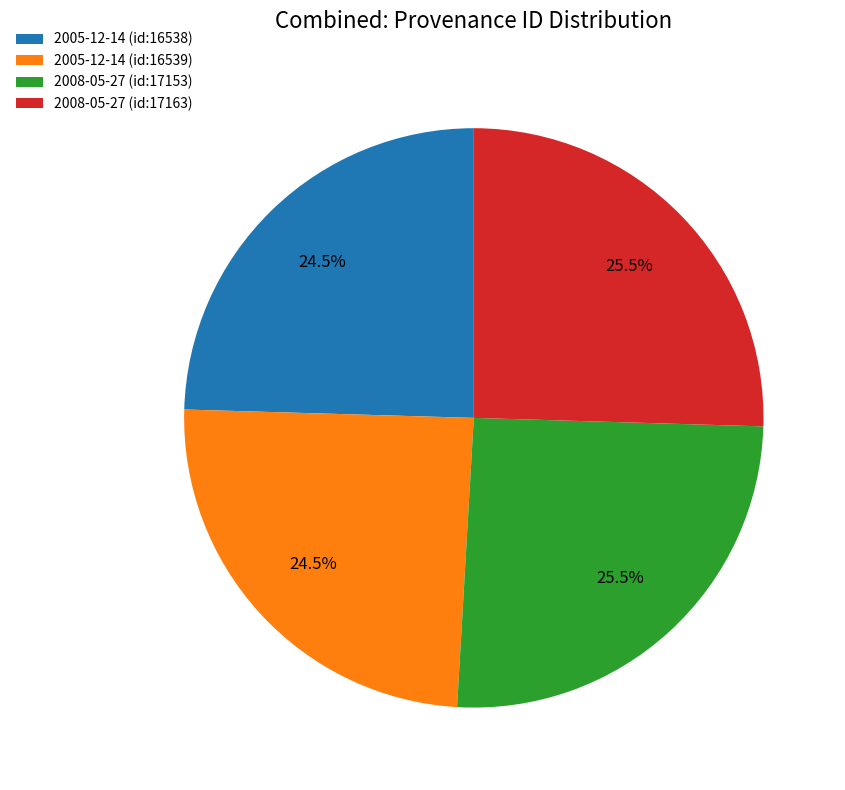

Combined, what portion of the pie is 2008-05-27 (id:17163) and 2005-12-14 (id:16539)?

50.0%